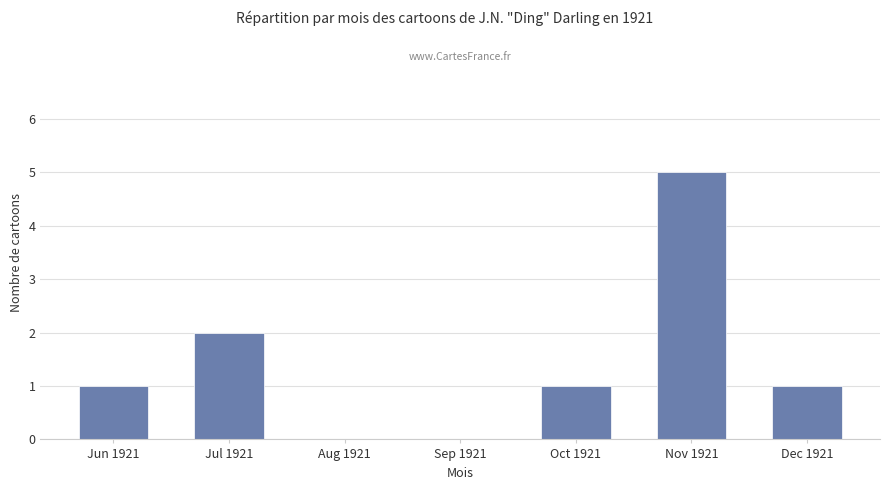

Which label corresponds to the largest value in the chart?

Nov 1921